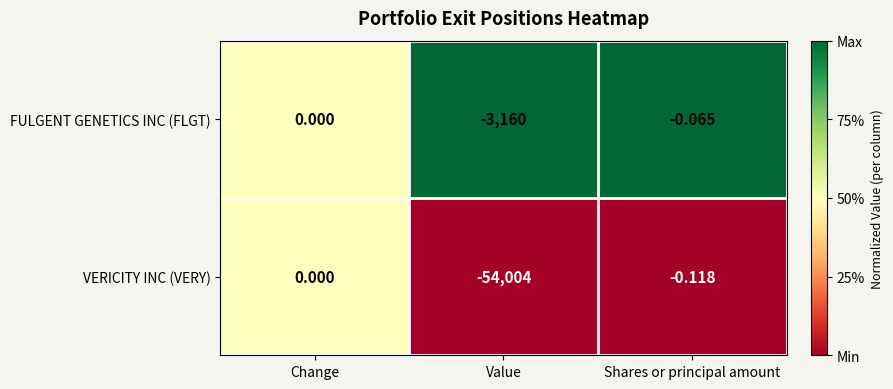

At which category is the sum across all series the highest?

Change